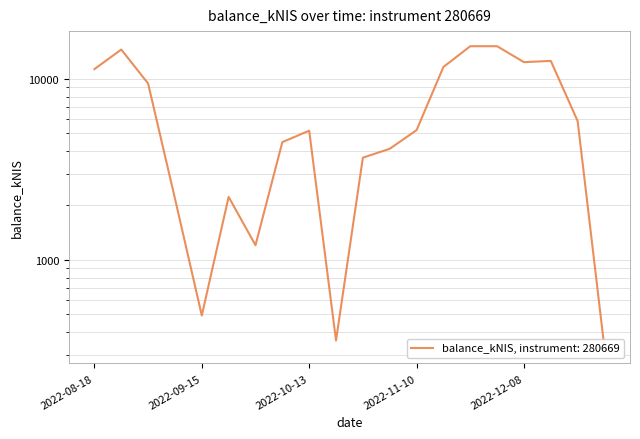

The value at 2022-09-29 is 1206.7. True or false?

True